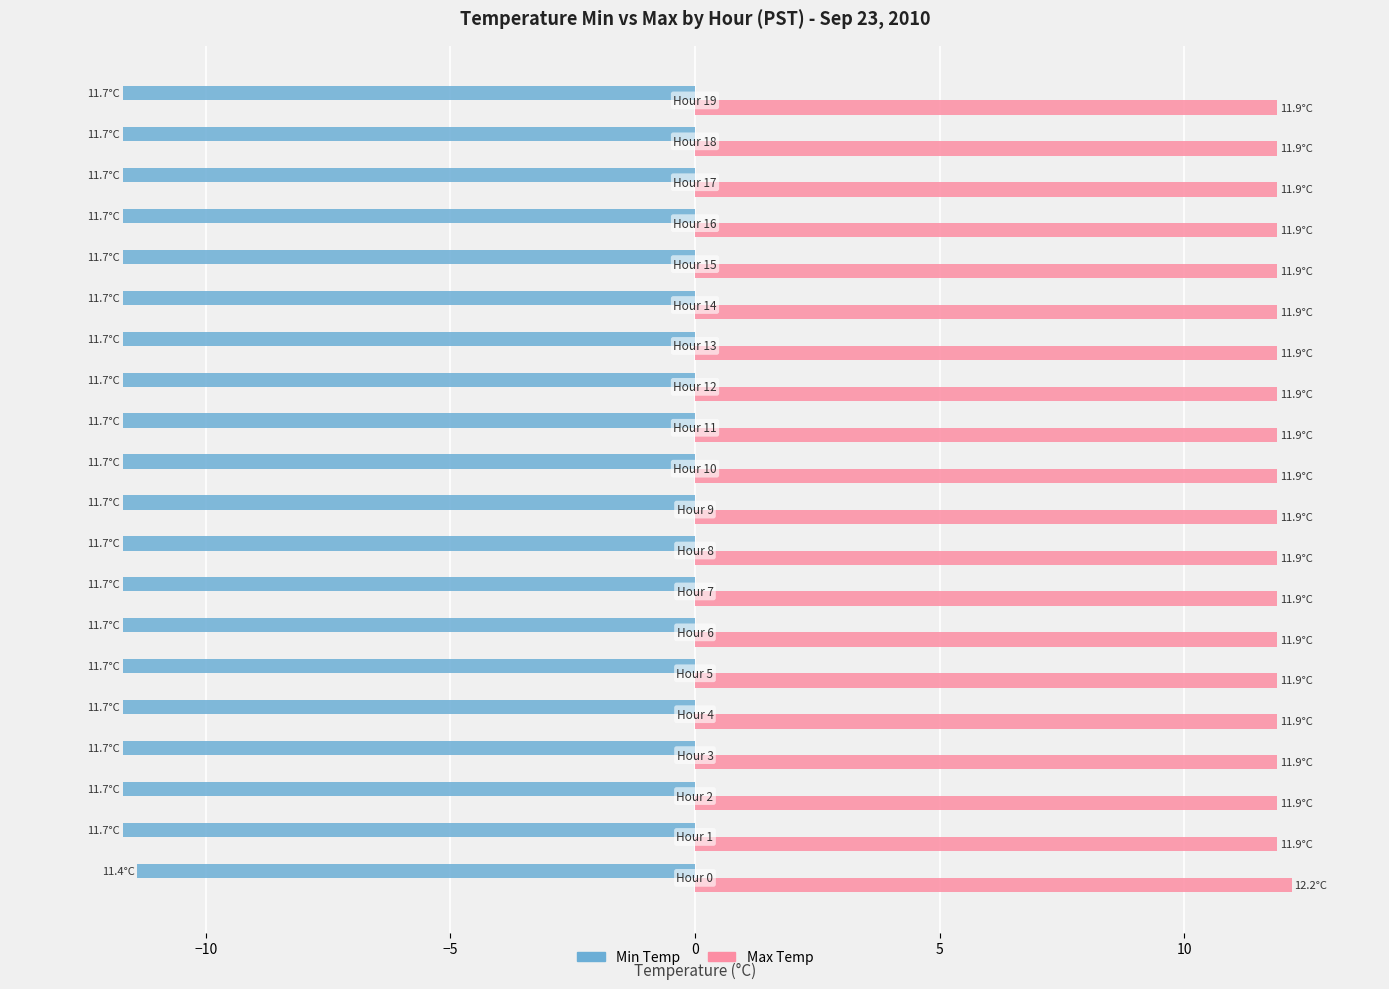

What is the maximum value shown in the chart?

12.2